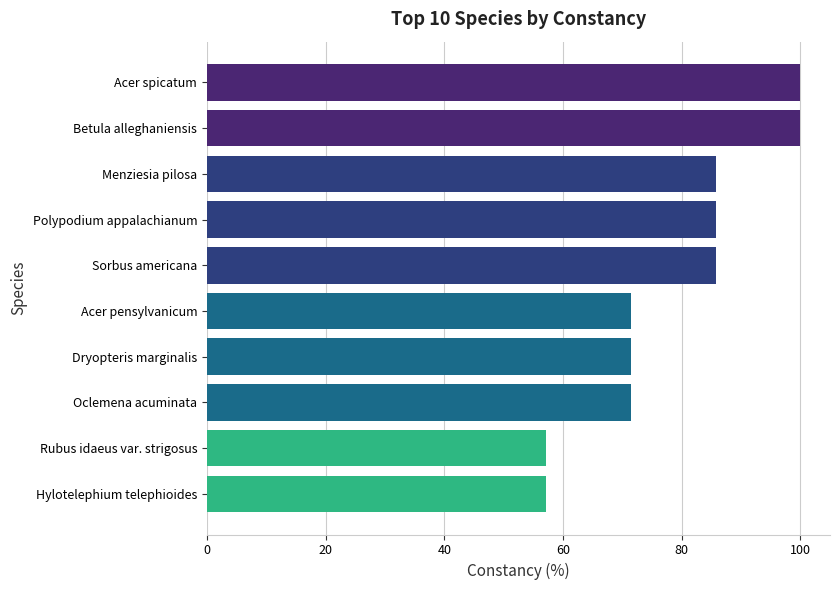

What is the difference between the maximum and second lowest values?

42.9